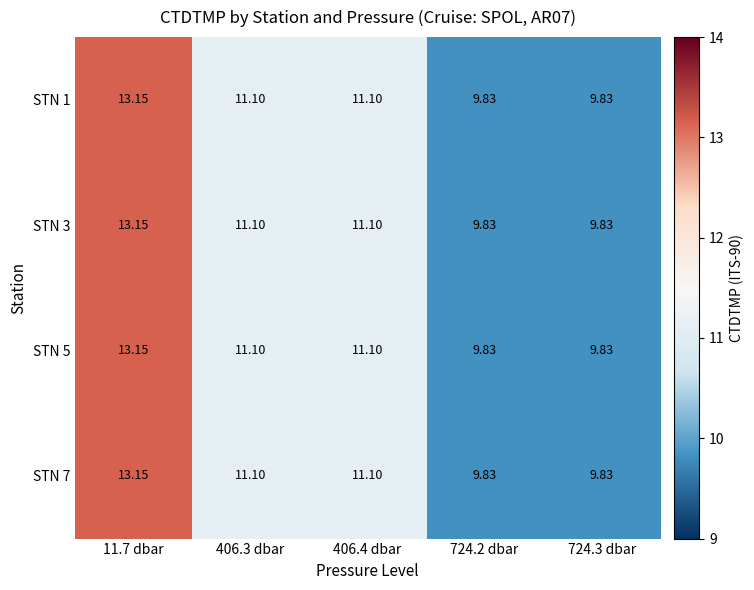

Is the value of STN 7 at 11.7 dbar greater than the value of STN 3 at 406.4 dbar?

Yes